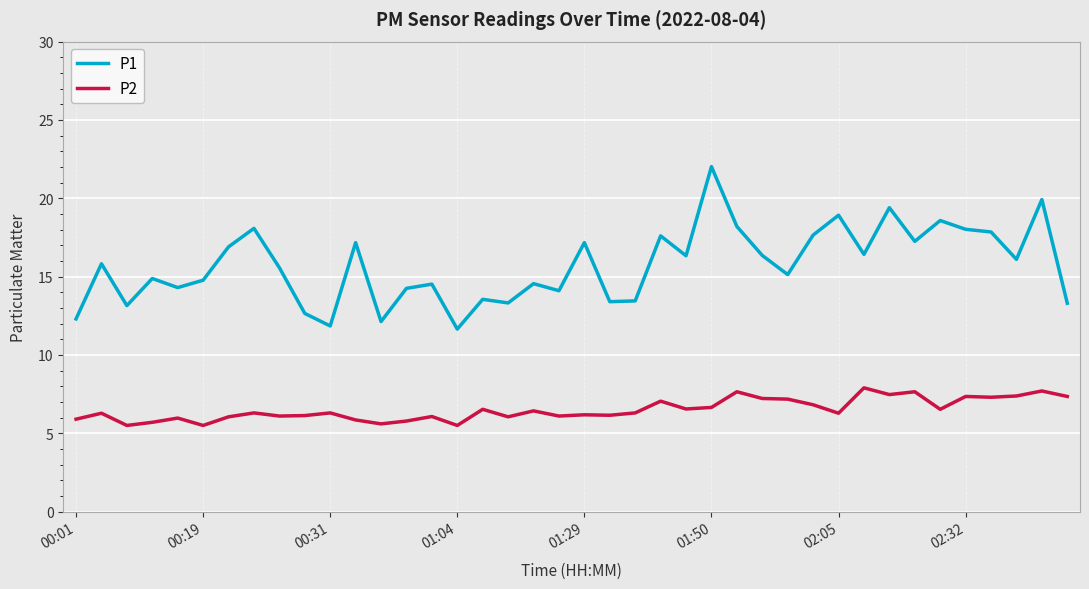

List the series in order of their overall mean, highest first.

P1, P2